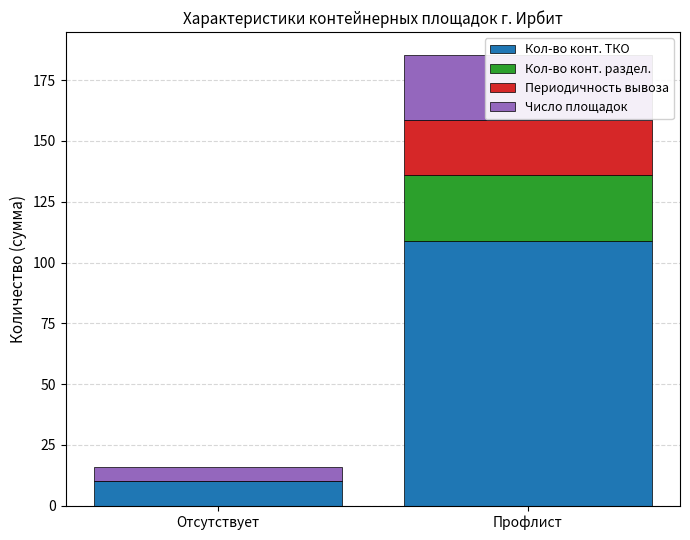

Is it true that Периодичность вывоза equals 0.0 at Отсутствует?

True